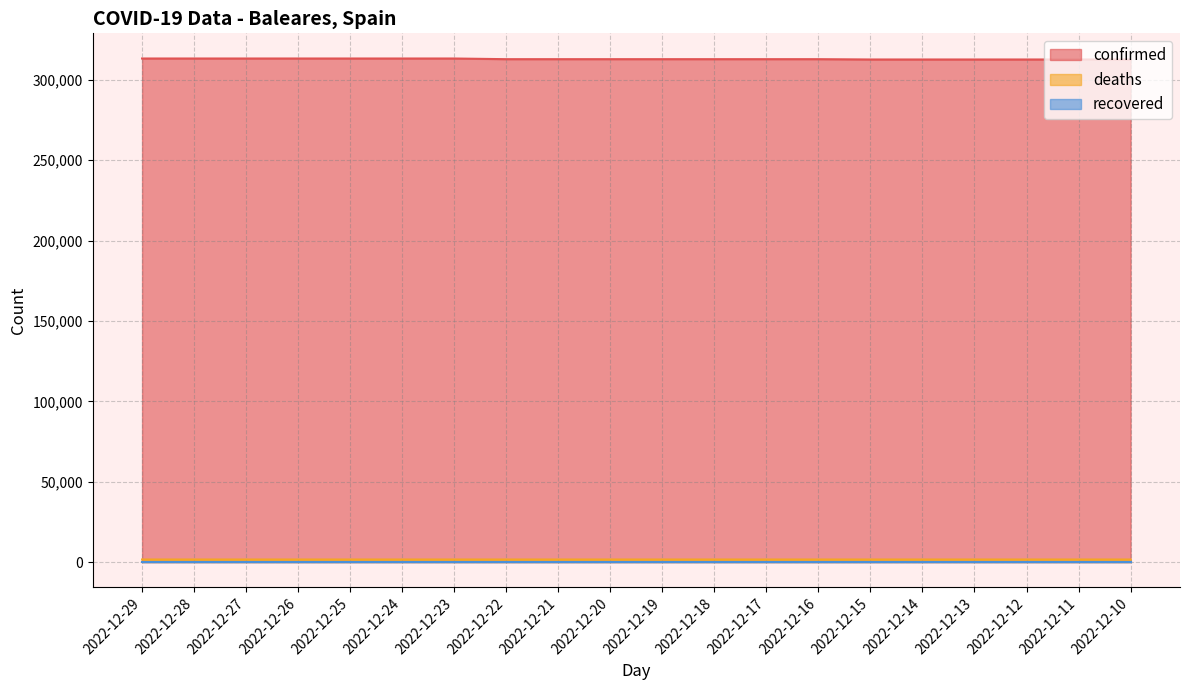

What is the greatest value displayed?

313228